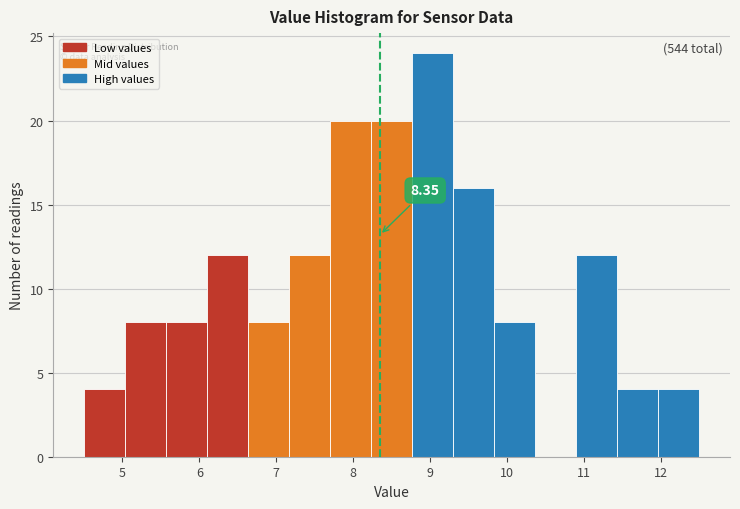

Over which range of the x-axis is the bar tallest?

8.8 to 9.3